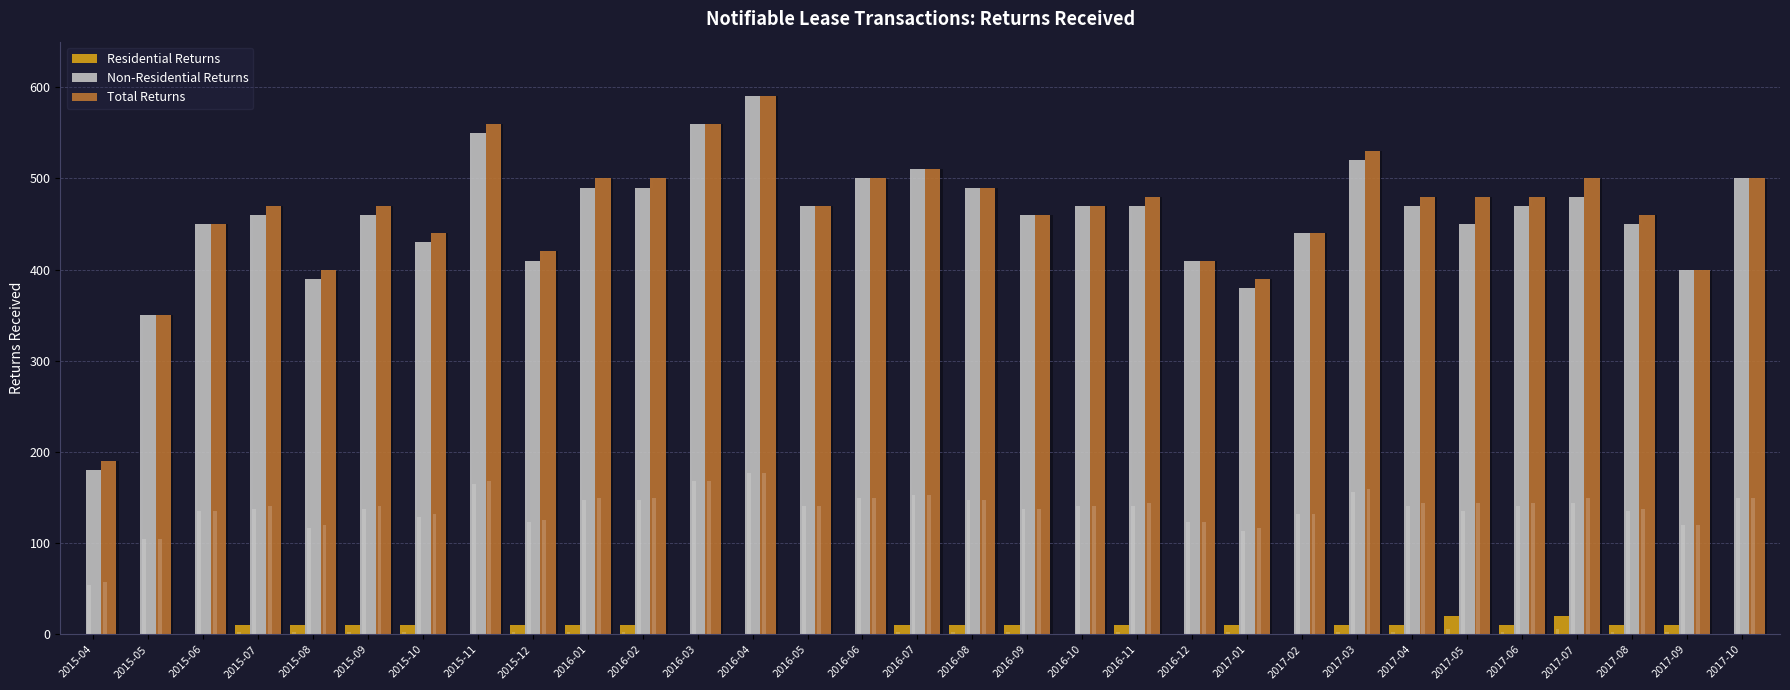

Reading right to left, extract all data points from this chart.

Residential Returns: 0	10	10	20	10	20	10	10	0	10	0	10	0	10	10	10	0	0	0	0	10	10	10	0	10	10	10	10	0	0	0
Non-Residential Returns: 500	400	450	480	470	450	470	520	440	380	410	470	470	460	490	510	500	470	590	560	490	490	410	550	430	460	390	460	450	350	180
Total Returns: 500	400	460	500	480	480	480	530	440	390	410	480	470	460	490	510	500	470	590	560	500	500	420	560	440	470	400	470	450	350	190